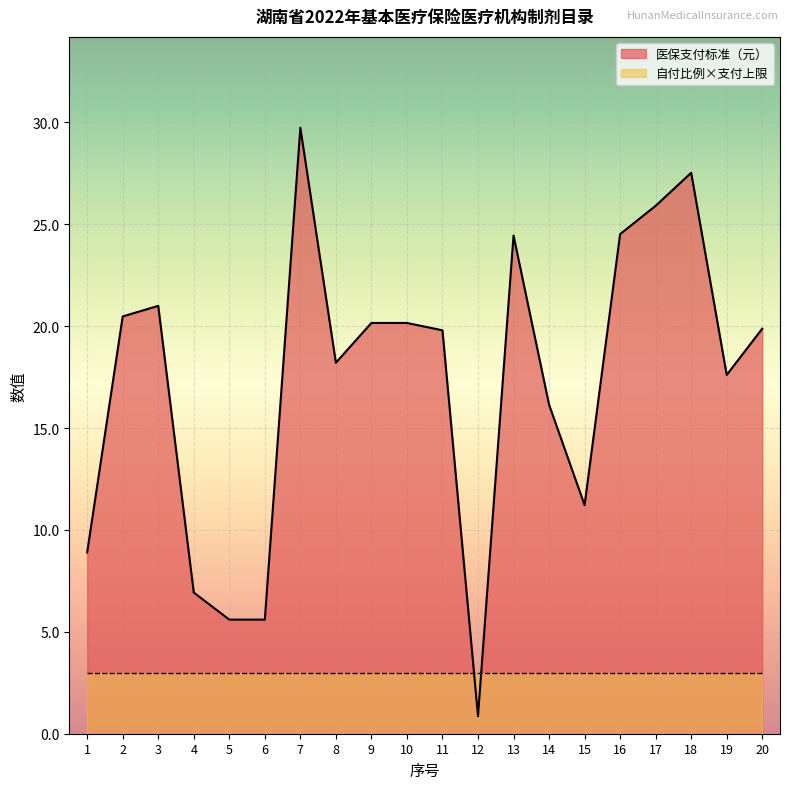

What is the sum of the values at 9 and 20?

40.0